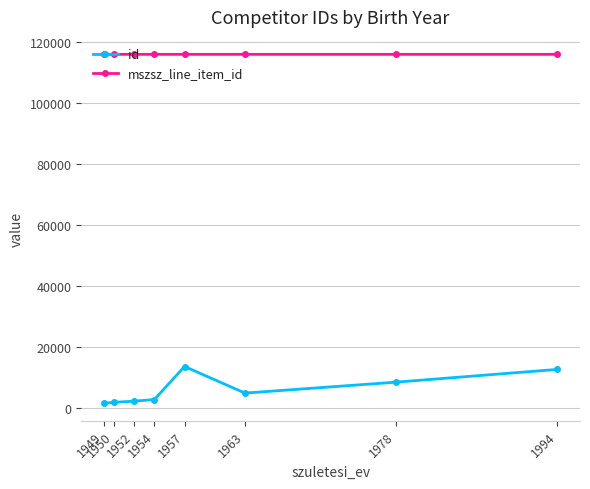

Does the chart display data point markers on the line(s)?

Yes